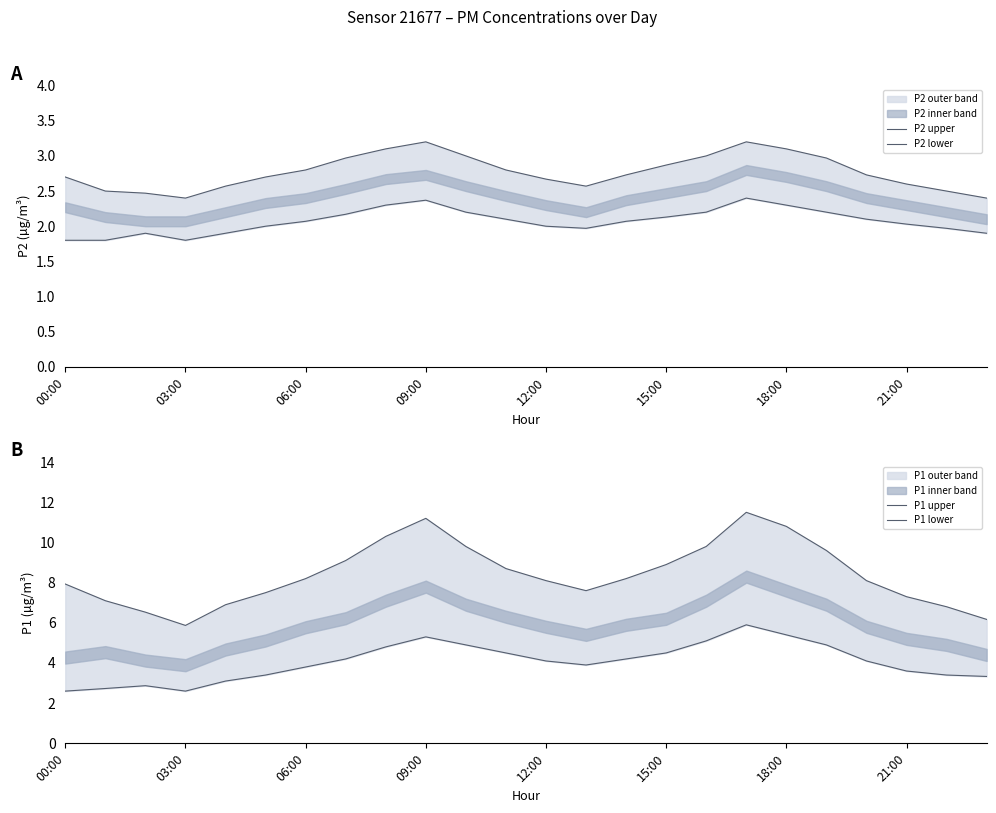

What is the difference between the highest and lowest values at 17?

9.1